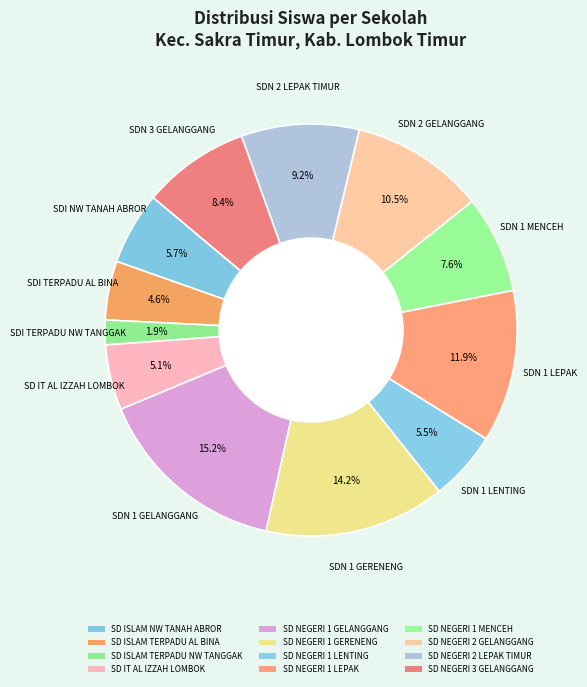

Which category has the smallest portion of the pie?

SD ISLAM TERPADU NW TANGGAK